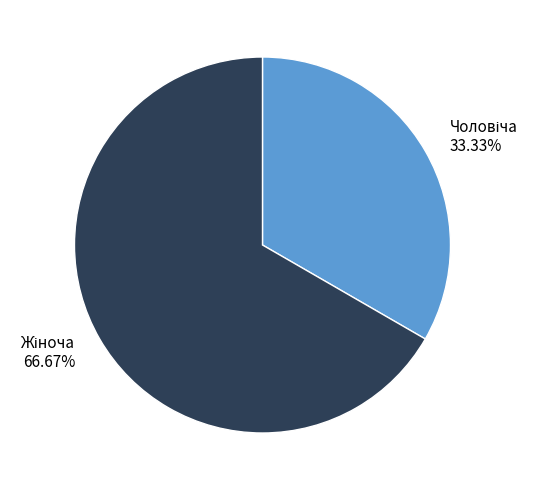

To the nearest percent, what is the difference between the largest and smallest slice percentages?

33%